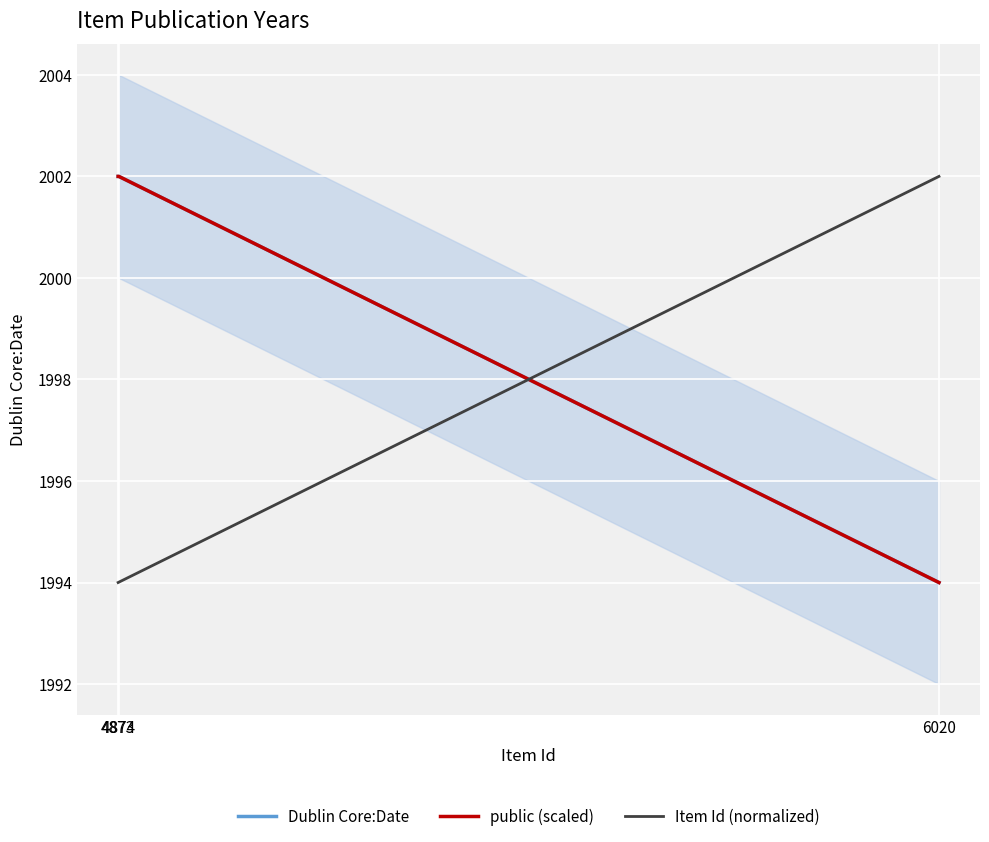

True or false: Item Id (normalized) has a value of 916.4 at 4874.

False